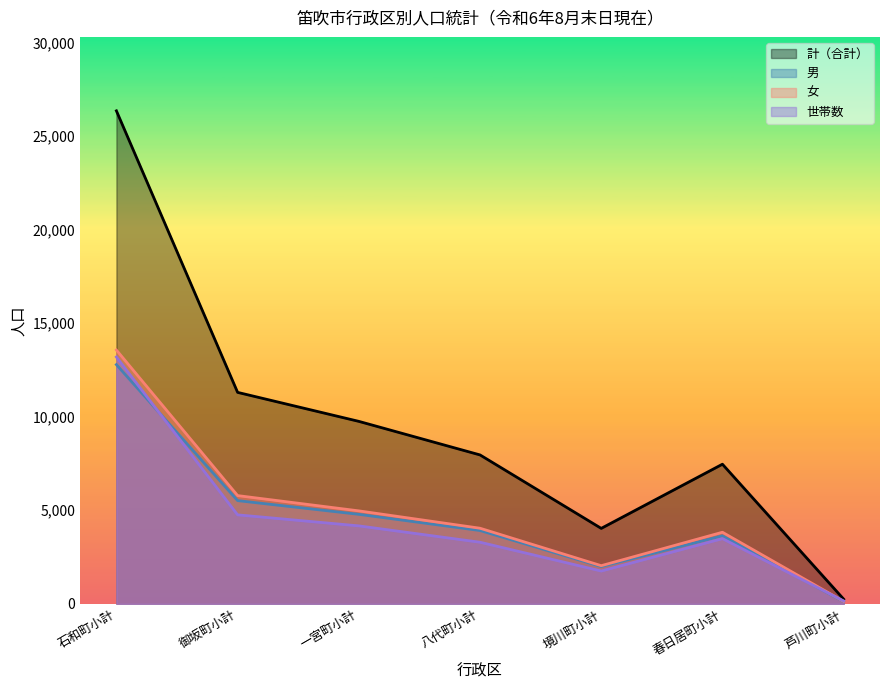

After their last crossing, which series has the higher values: 世帯数_line or 女_line?

世帯数_line